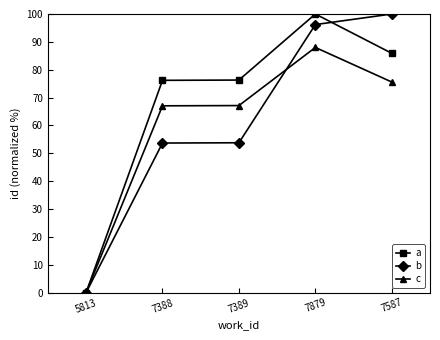

Is the value of a at 7587 greater than the value of b at 7587?

No